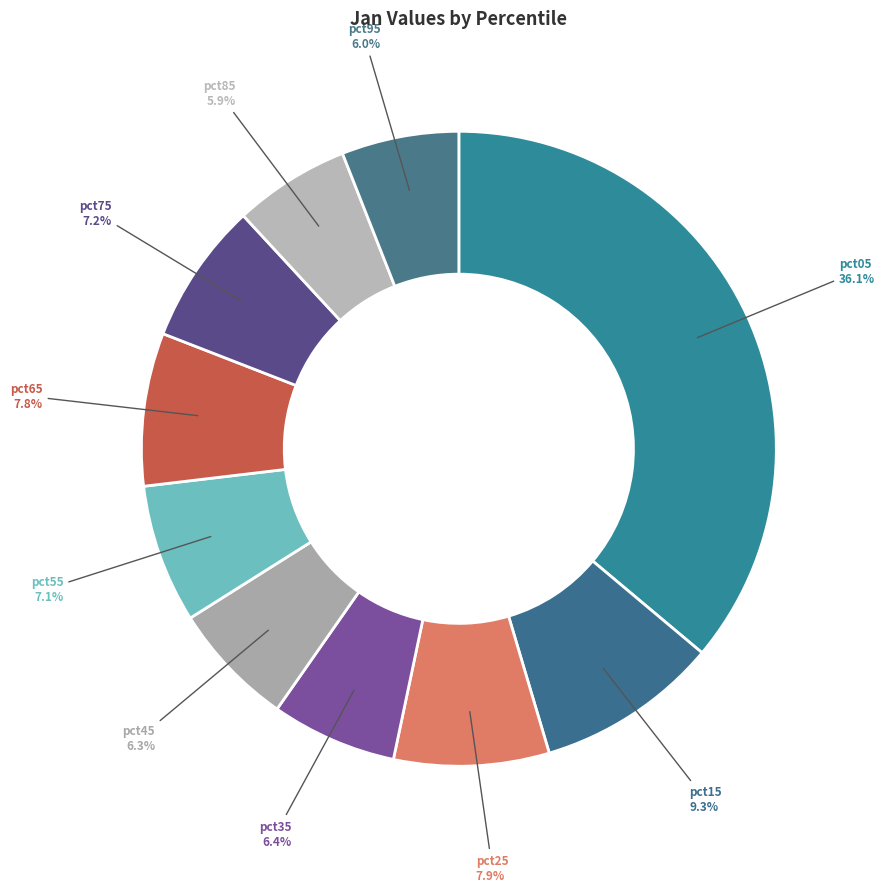

Which has a higher value, pct65 or pct85?

pct65